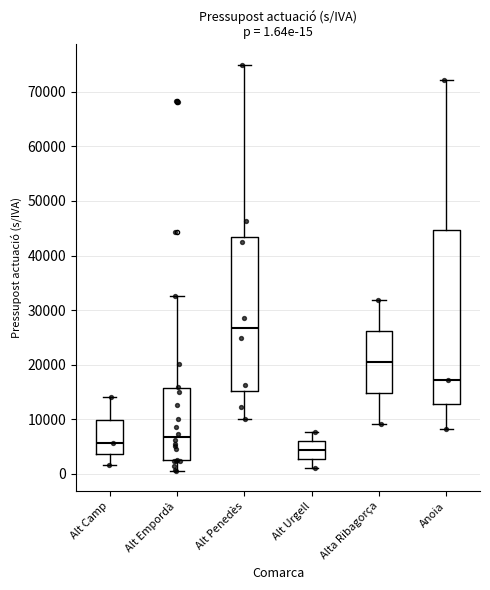

Which box is the tallest, from its lower edge to its upper edge?

Anoia